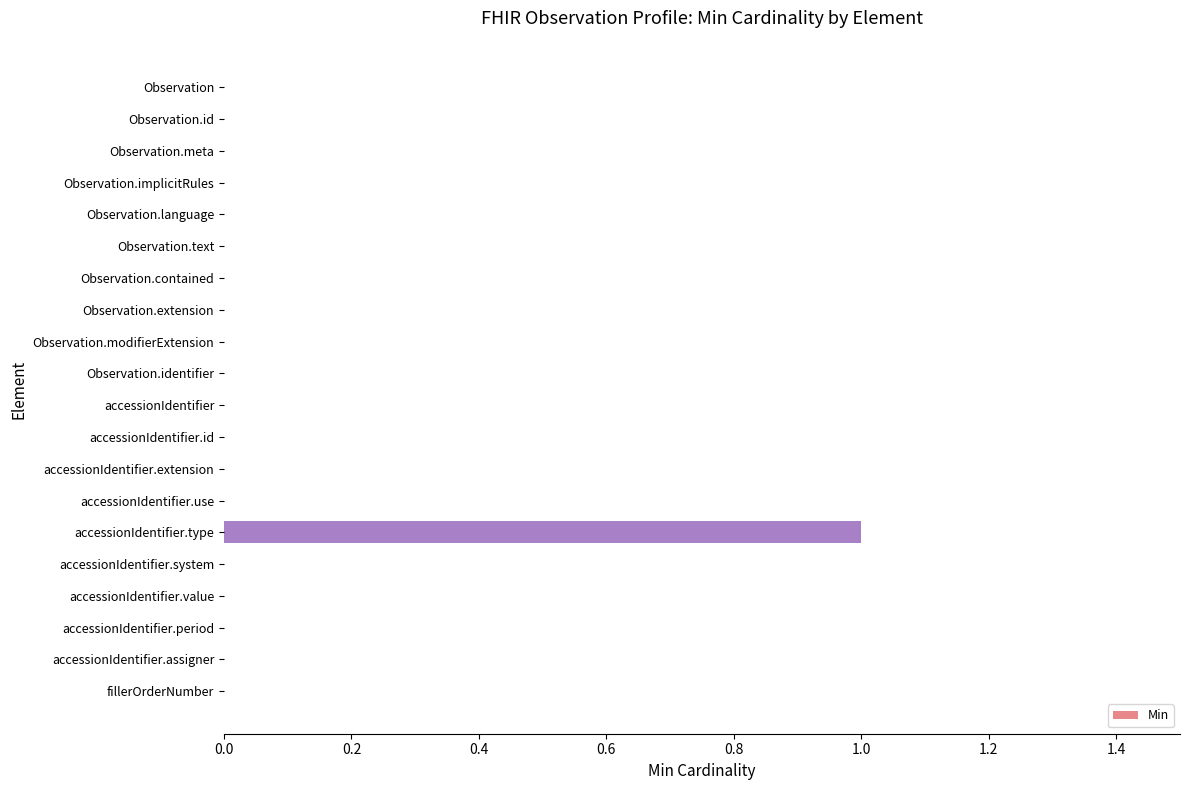

The value at accessionIdentifier.assigner is 0. True or false?

True